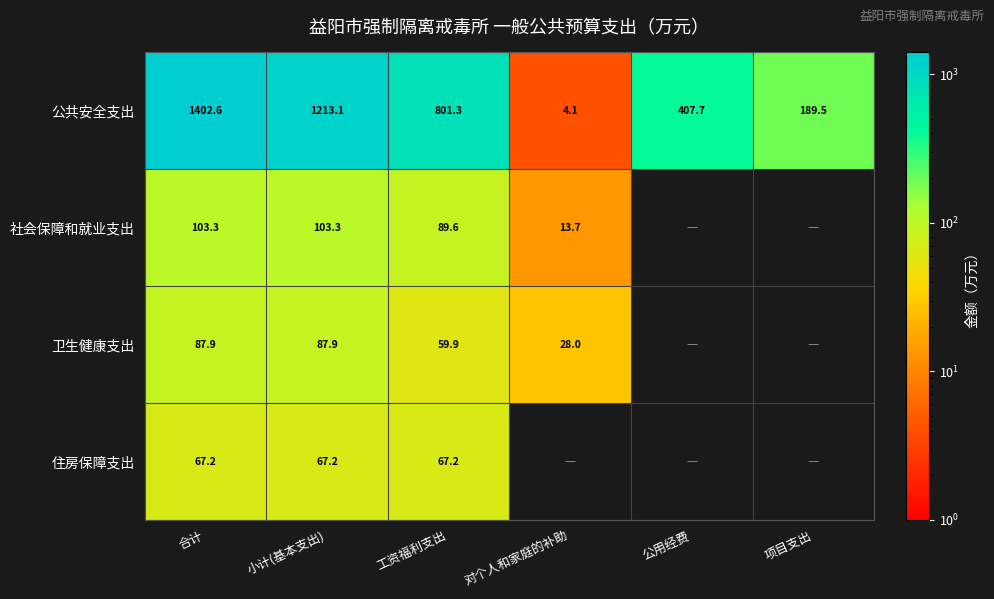

Which category has the highest value in the 公共安全支出 series?

合计